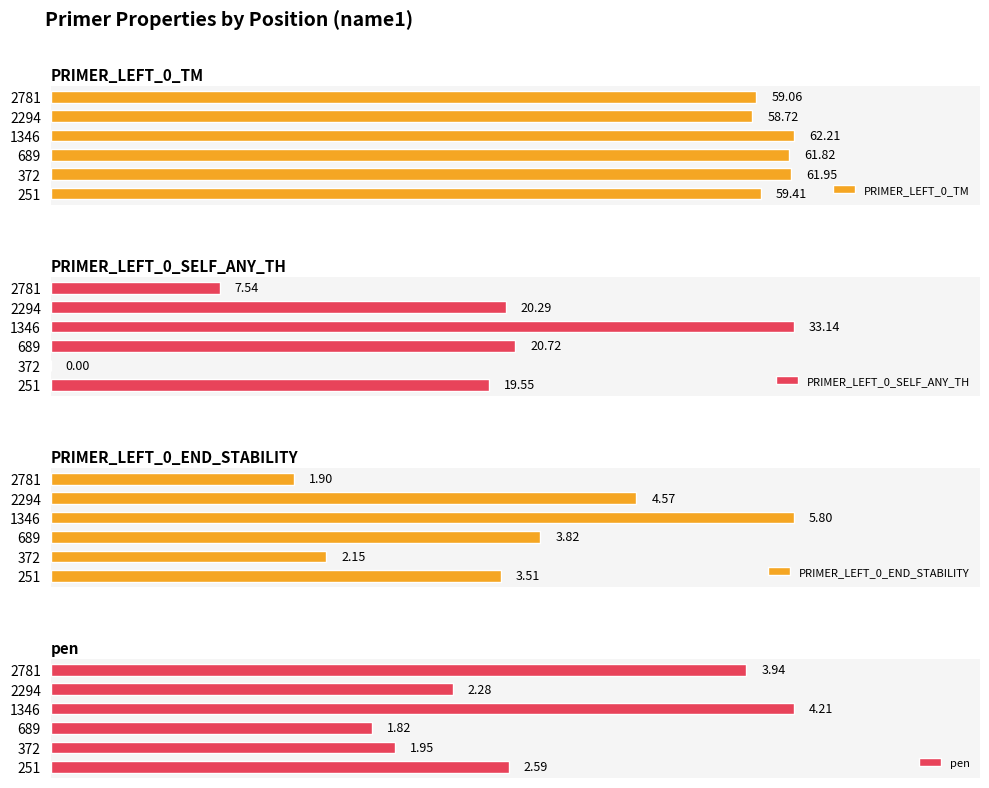

Rank the categories by PRIMER_LEFT_0_TM value from highest to lowest.

1346, 372, 689, 251, 2781, 2294